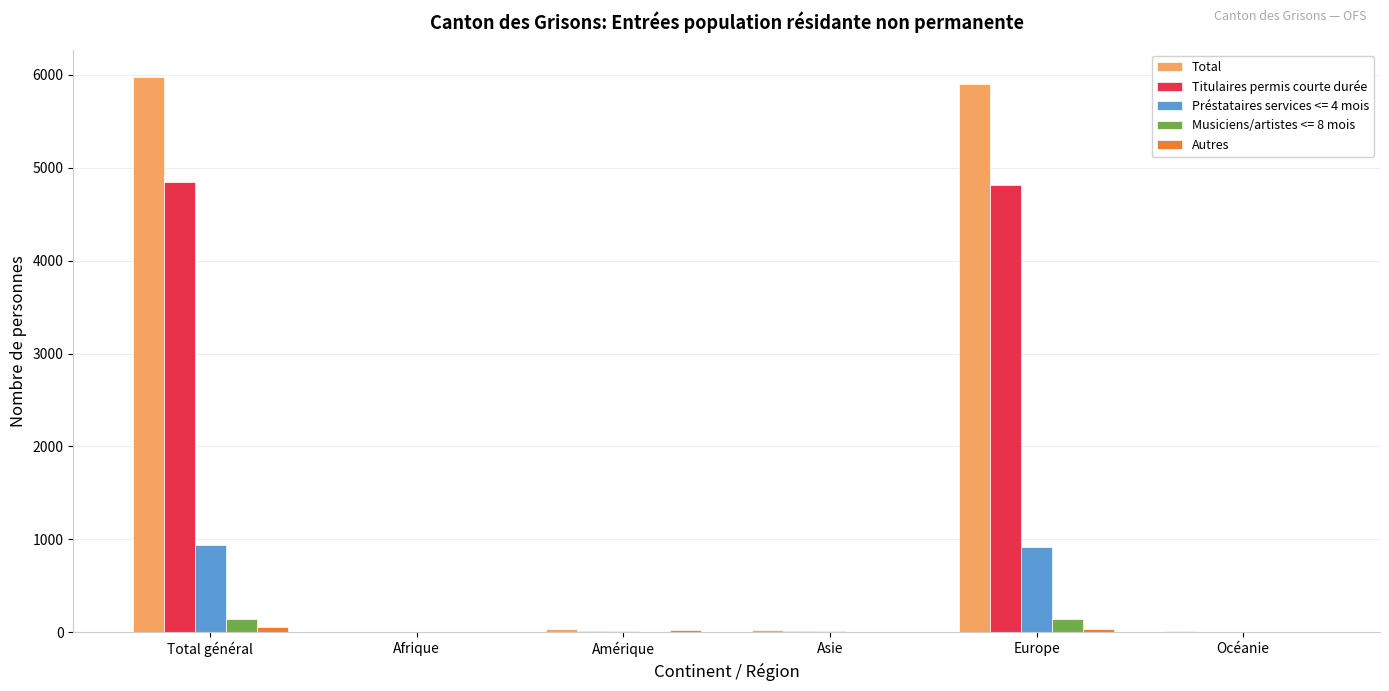

What is the highest value of the Titulaires permis courte durée series?

4848